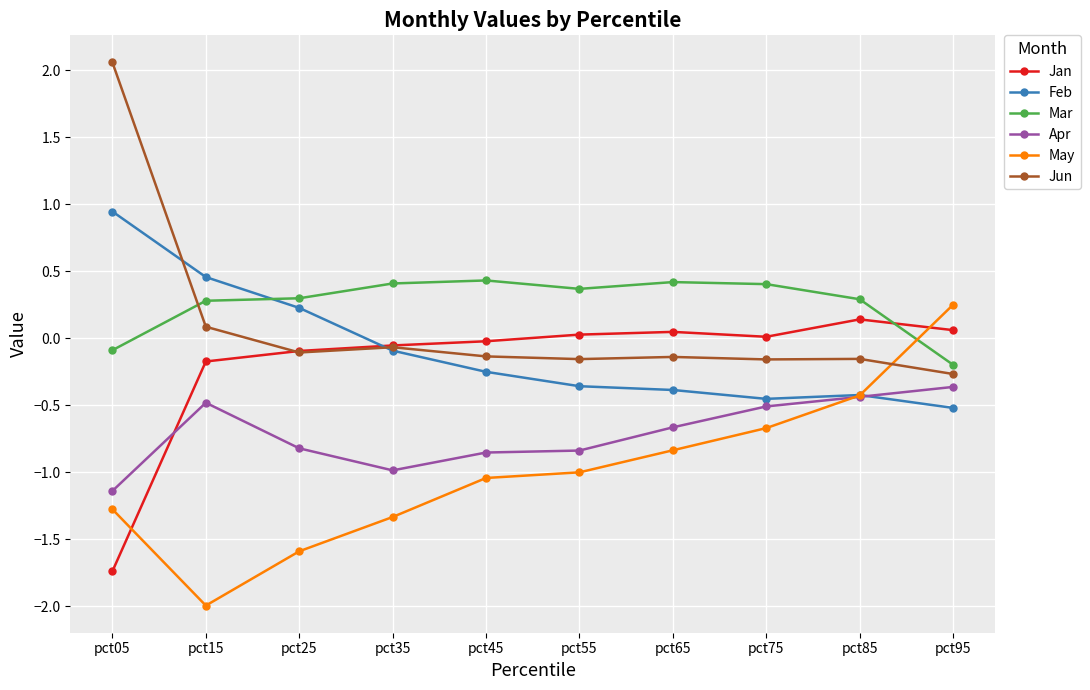

What is the value of the Apr point at the 7th from the left?

-0.7